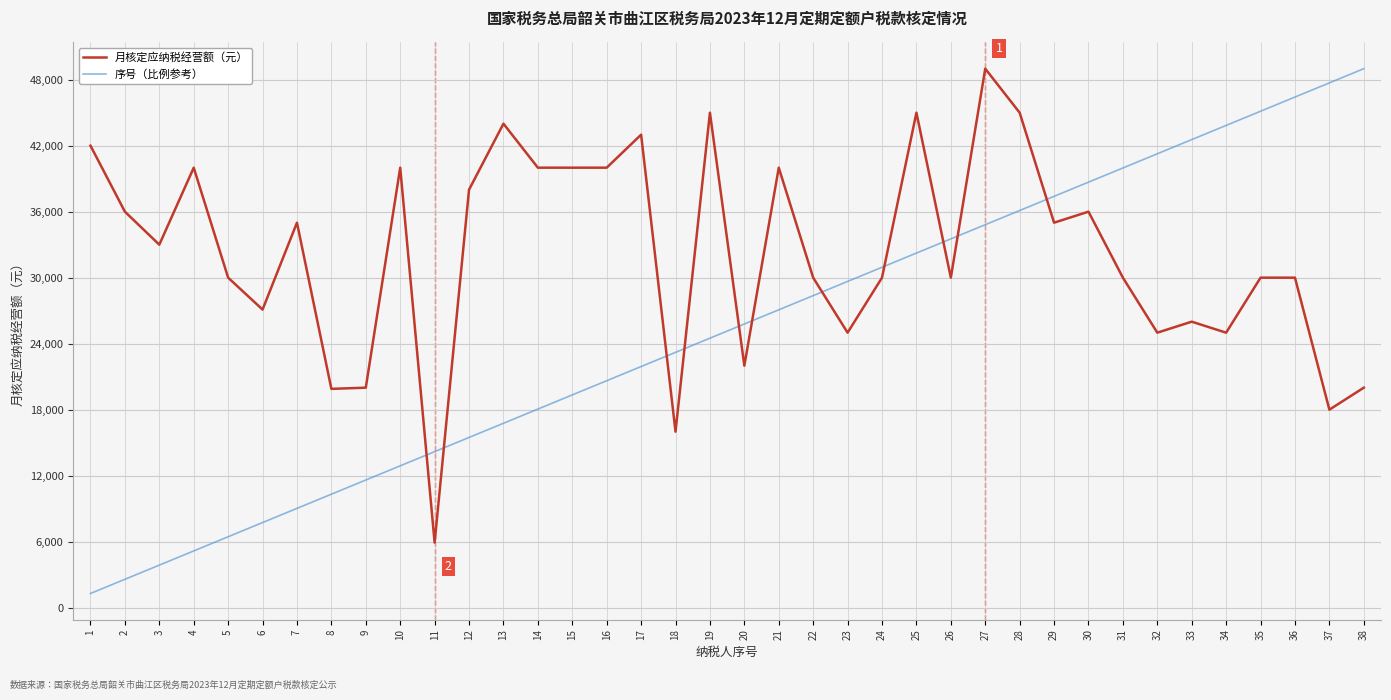

Rank the categories by 序号（比例参考） value from highest to lowest.

38, 37, 36, 35, 34, 33, 32, 31, 30, 29, 28, 27, 26, 25, 24, 23, 22, 21, 20, 19, 18, 17, 16, 15, 14, 13, 12, 11, 10, 9, 8, 7, 6, 5, 4, 3, 2, 1